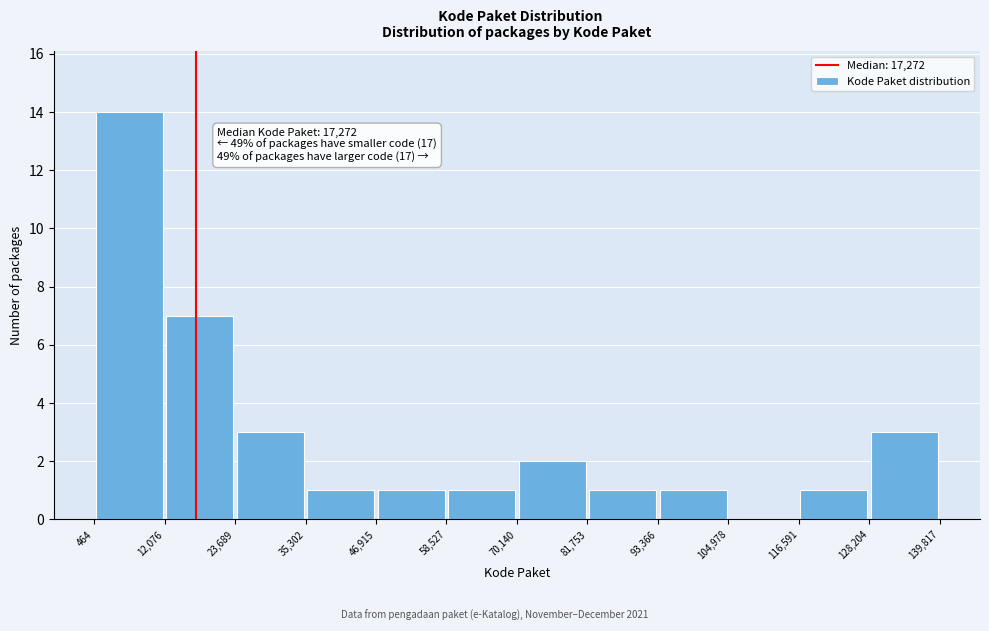

Over which range of the x-axis is the bar tallest?

464 to 12,076